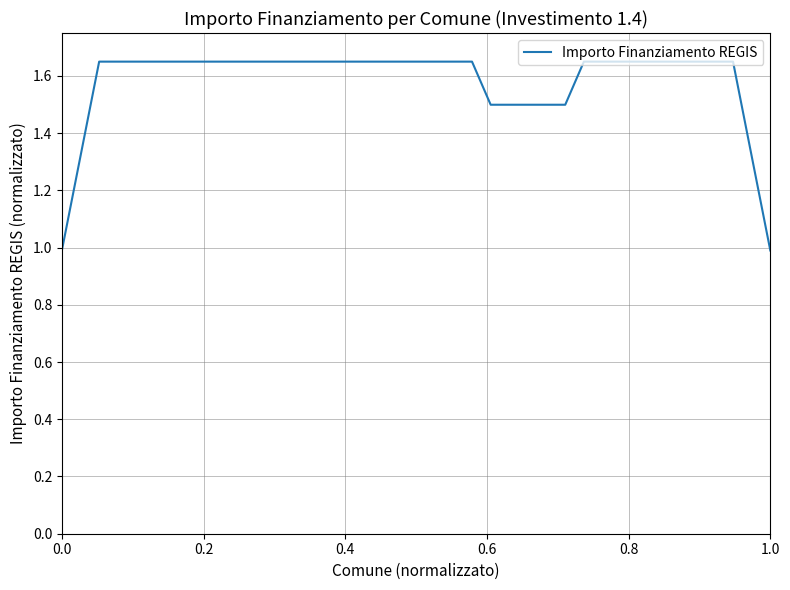

What is the minimum value shown in the chart?

1.0